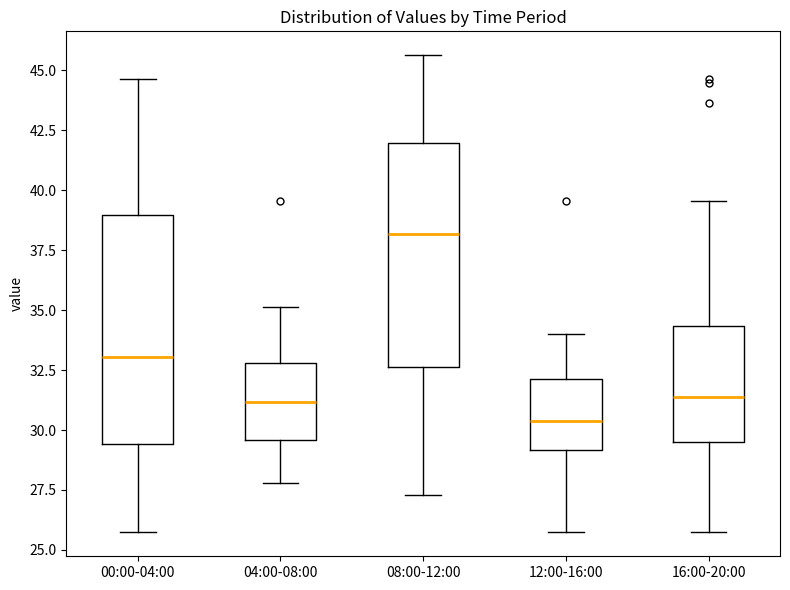

Where does the lower whisker of the box for 12:00-16:00 end on the y-axis? The values are not printed on the chart, so give them approximately, as read against the axis.

25.5